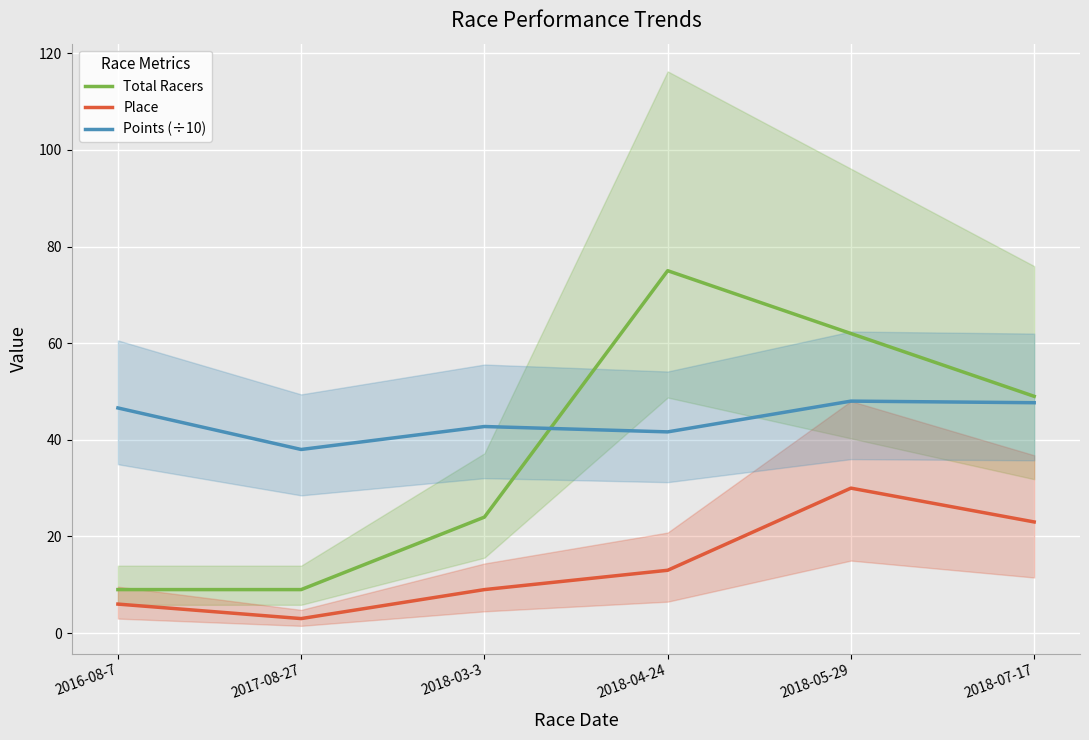

Which has a higher value, 2018-05-29 or 2018-04-24?

2018-04-24